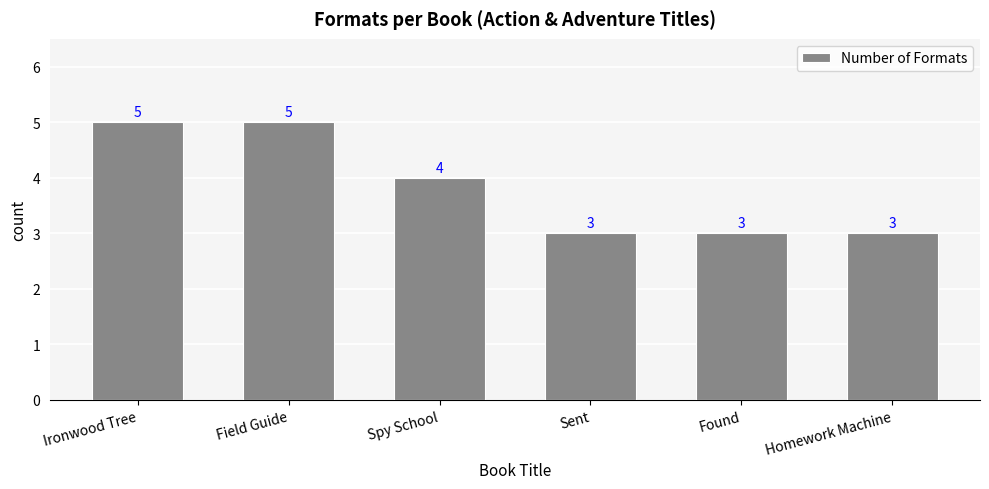

The value at Found is 5. True or false?

False